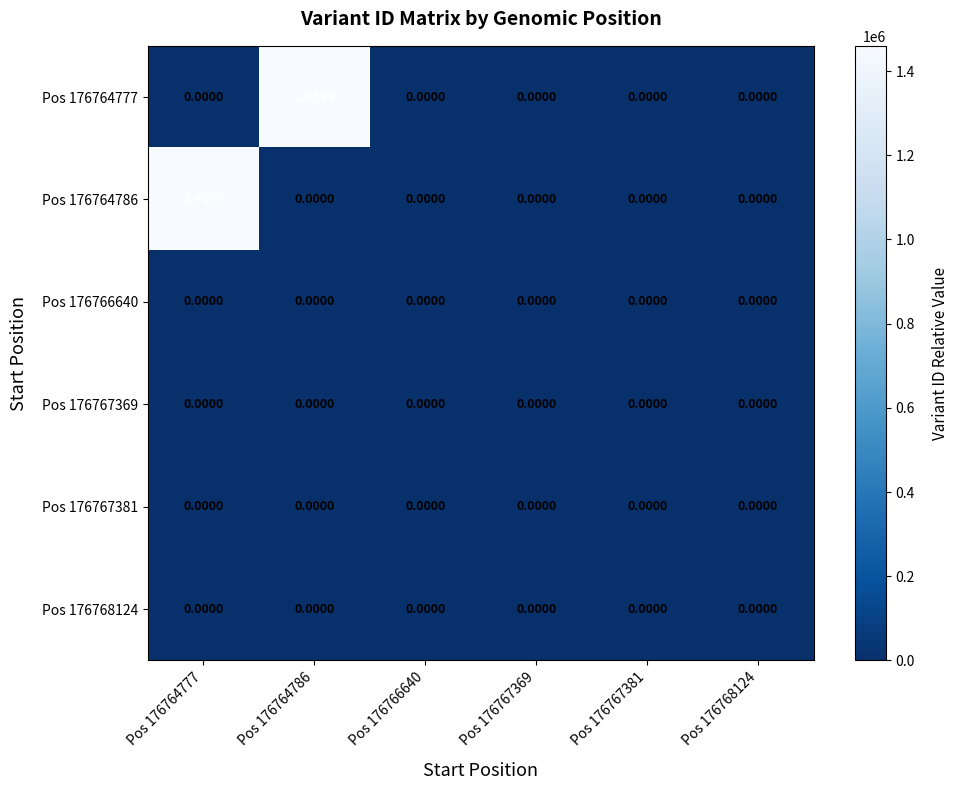

Reading right to left, extract all data points from this chart.

Pos 176764777: Pos 176768124=0	Pos 176767381=0	Pos 176767369=0	Pos 176766640=0	Pos 176764786=1	Pos 176764777=0
Pos 176764786: Pos 176768124=0	Pos 176767381=0	Pos 176767369=0	Pos 176766640=0	Pos 176764786=0	Pos 176764777=1
Pos 176766640: Pos 176768124=0	Pos 176767381=0	Pos 176767369=0	Pos 176766640=0	Pos 176764786=0	Pos 176764777=0
Pos 176767369: Pos 176768124=0	Pos 176767381=0	Pos 176767369=0	Pos 176766640=0	Pos 176764786=0	Pos 176764777=0
Pos 176767381: Pos 176768124=0	Pos 176767381=0	Pos 176767369=0	Pos 176766640=0	Pos 176764786=0	Pos 176764777=0
Pos 176768124: Pos 176768124=0	Pos 176767381=0	Pos 176767369=0	Pos 176766640=0	Pos 176764786=0	Pos 176764777=0